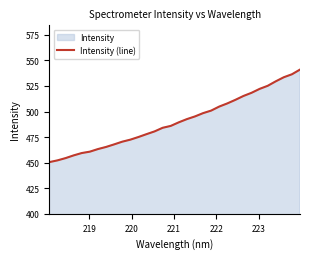

What is the maximum value shown in the chart?

541.0